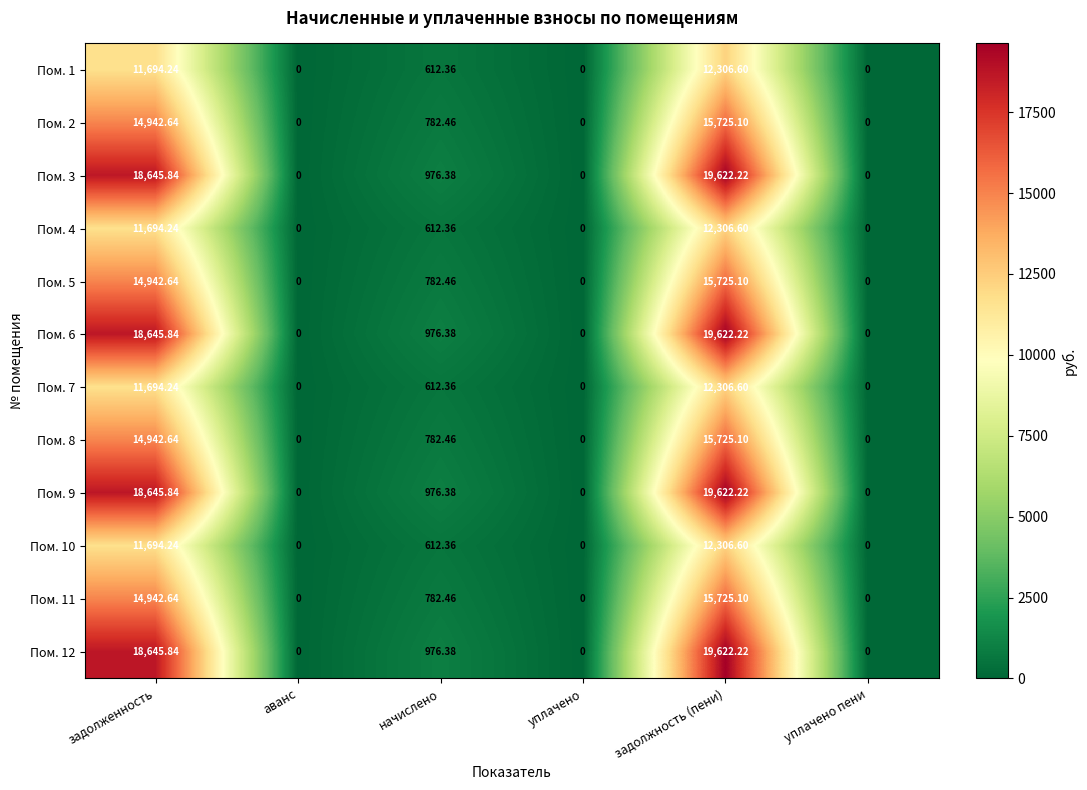

What is the maximum value shown in the chart?

19622.2